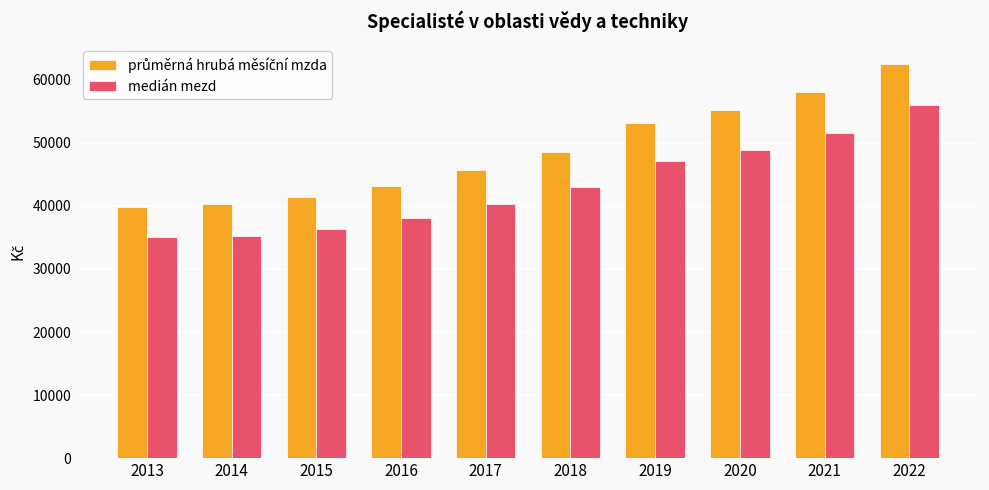

At which category does the chart reach its peak across all series?

2022